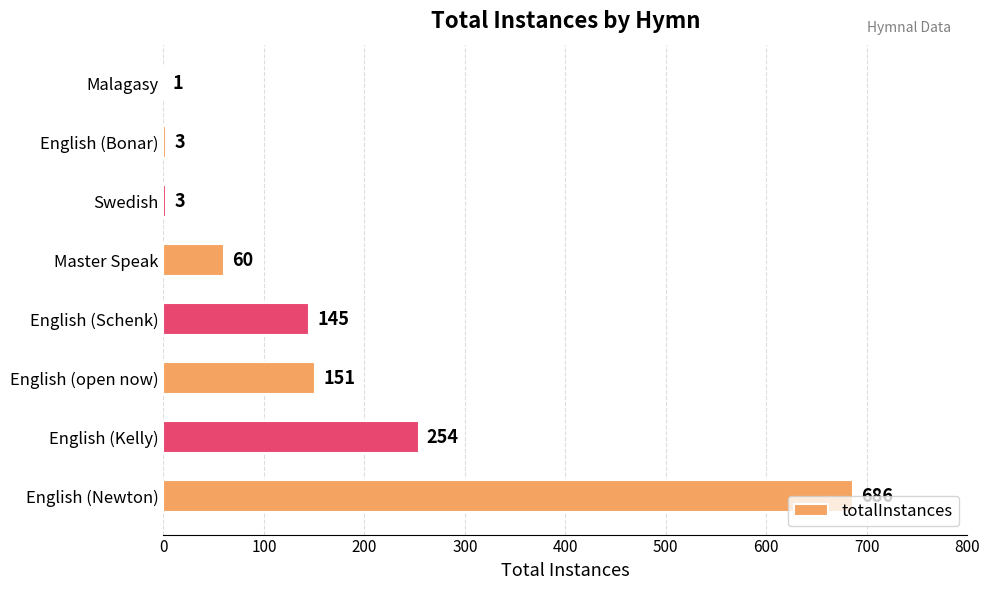

What is the sum of all values?

1303